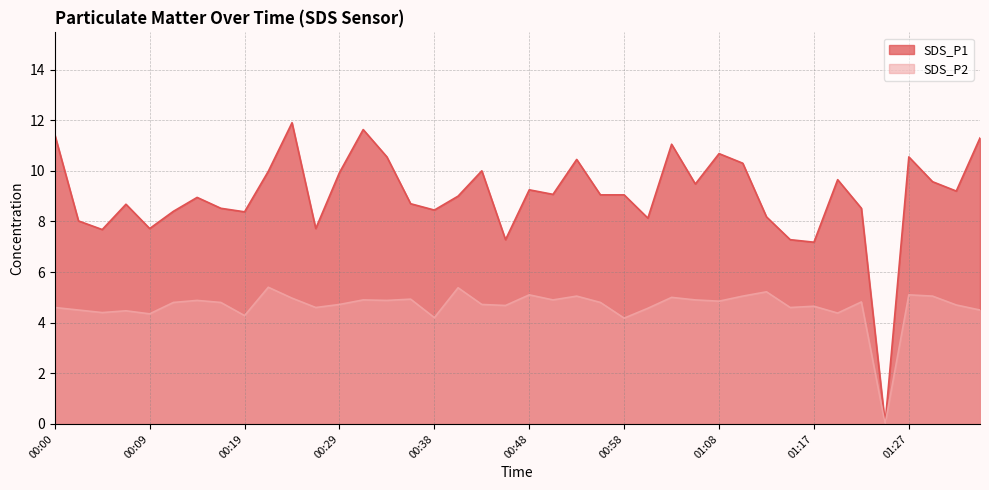

At which label does SDS_P1 first exceed 9?

00:00